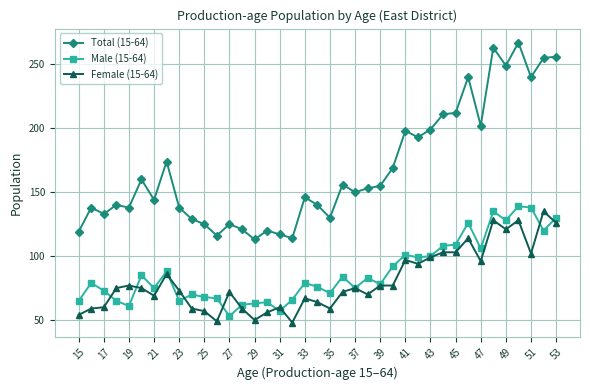

True or false: Male (15-64) and Total (15-64) cross at least once.

False